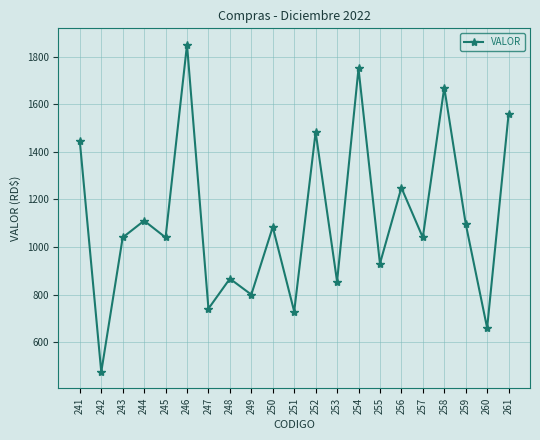

At which label does the data first exceed 1040?

241